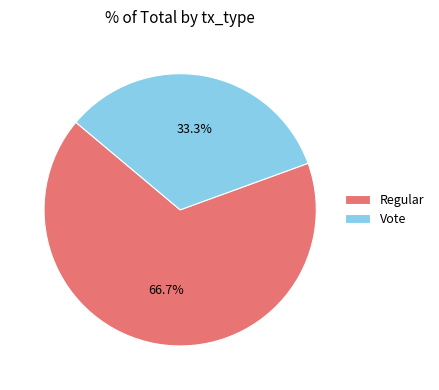

What is the smallest slice in the pie chart?

Vote